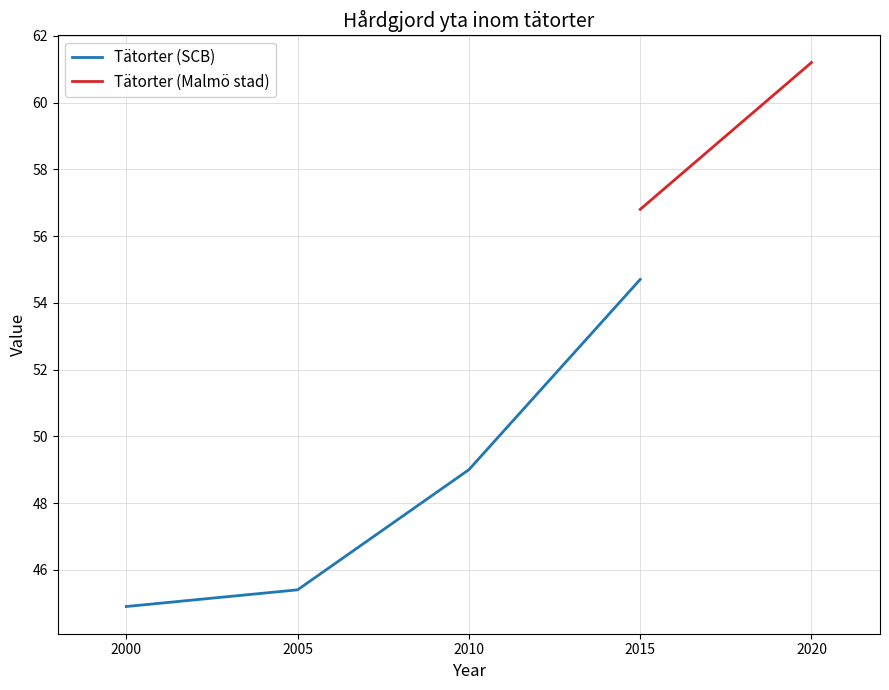

How many data points are above 49?

1